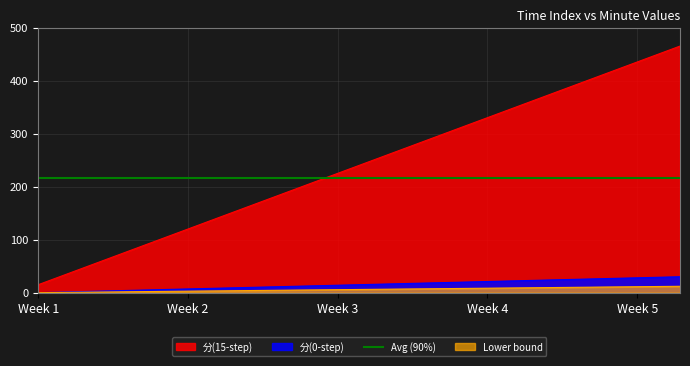

What is the difference between the maximum and minimum values in the 分(0-step) series?

30.0